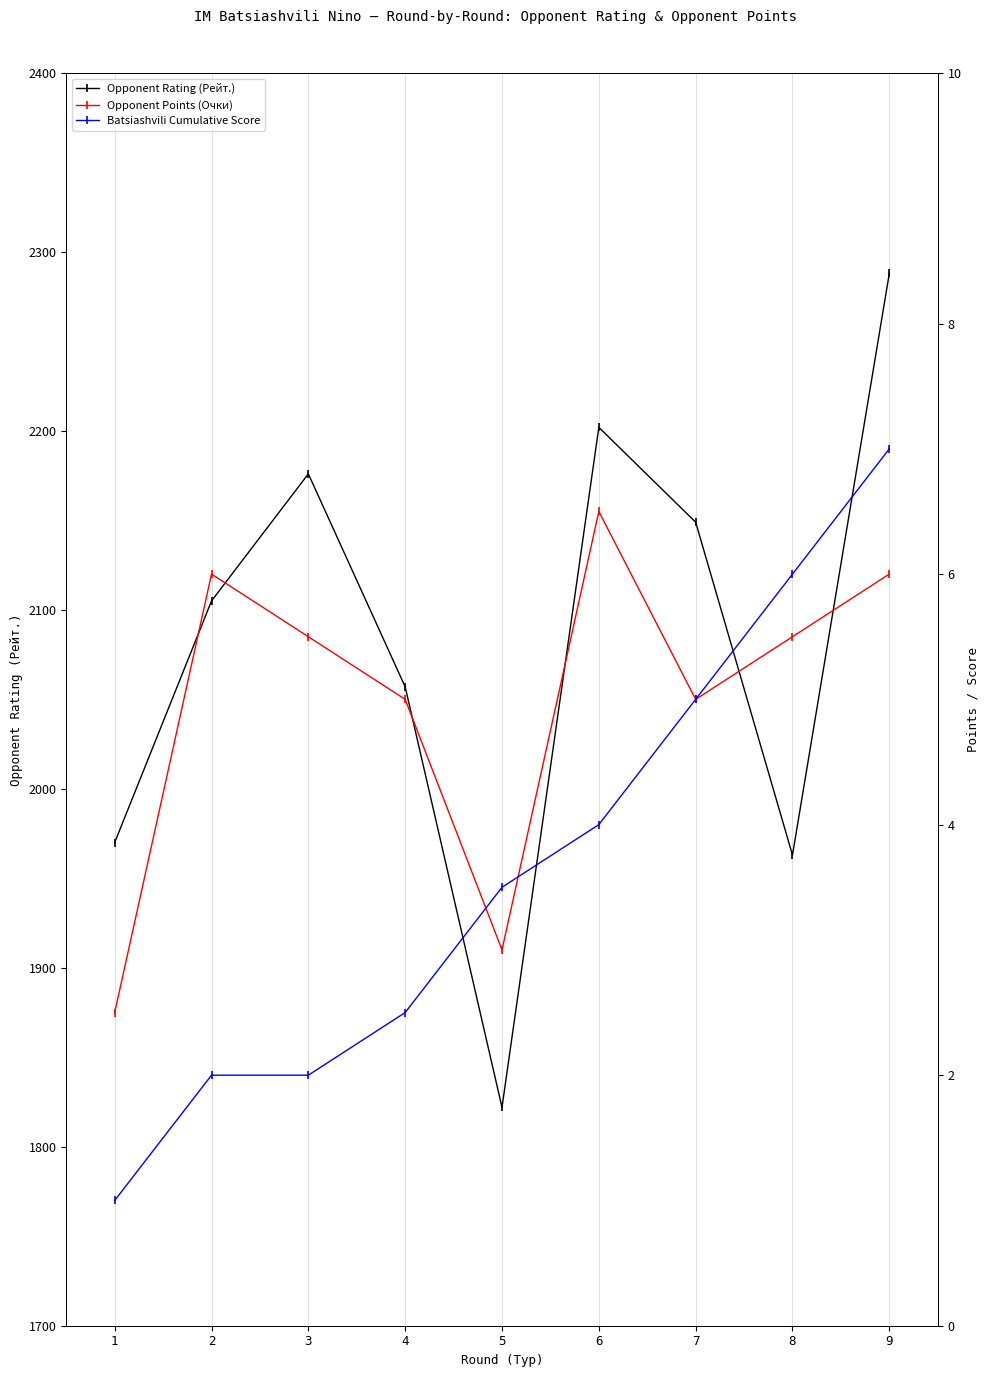

True or false: Opponent Rating (Рейт.) has a value of 2105.0 at 2.

True